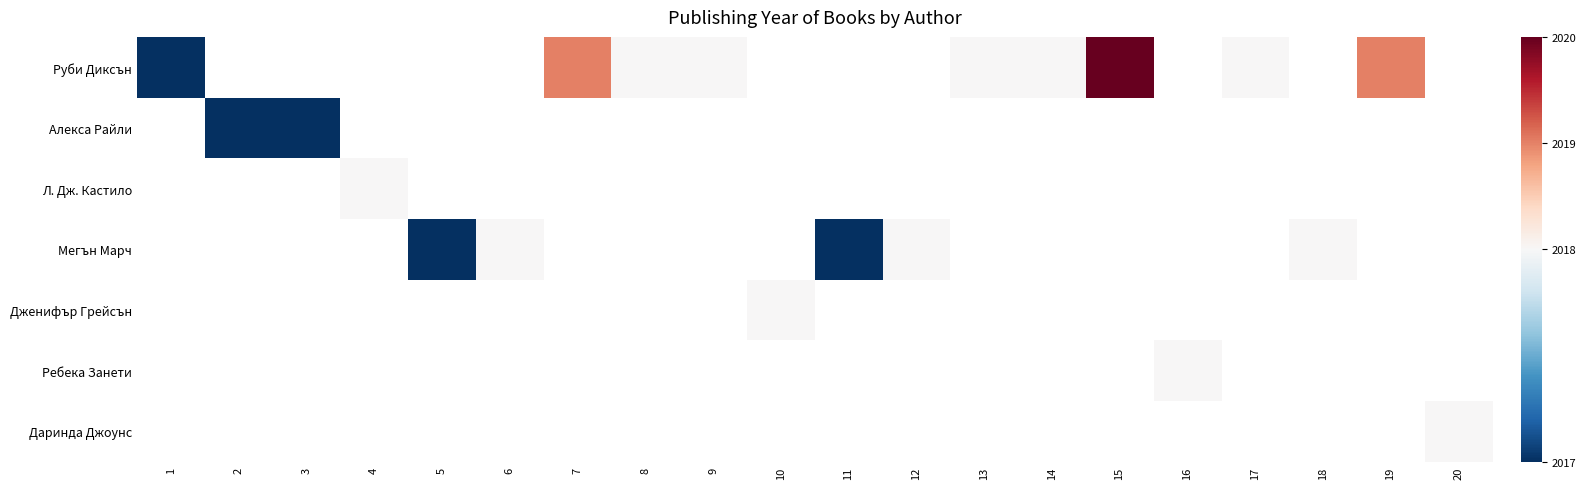

Which series has the widest spread of values?

Руби Диксън